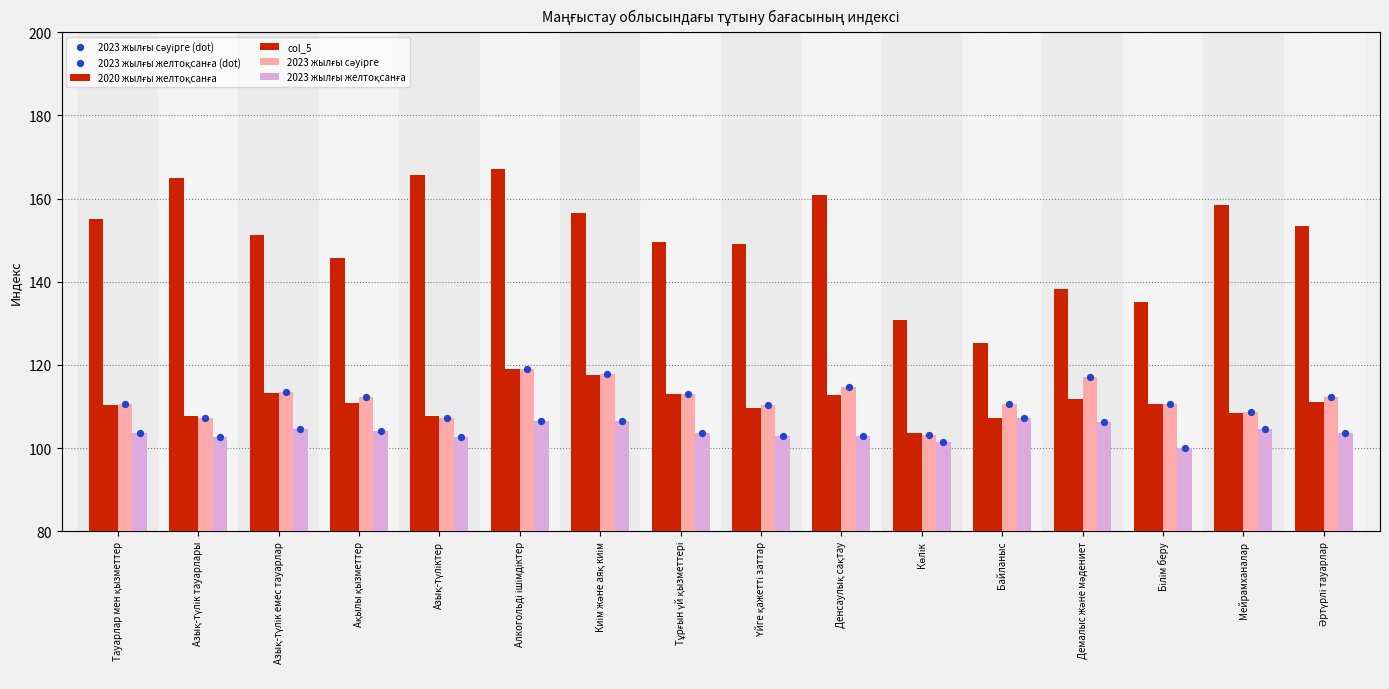

Which series reaches the minimum Y coordinate?

2023 жылғы желтоқсанға